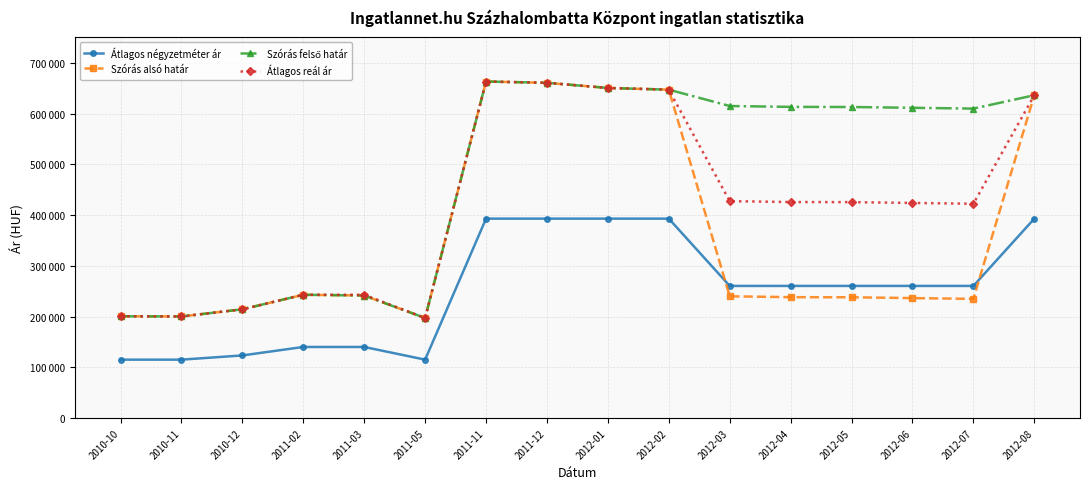

Does the chart display data point markers on the line(s)?

Yes